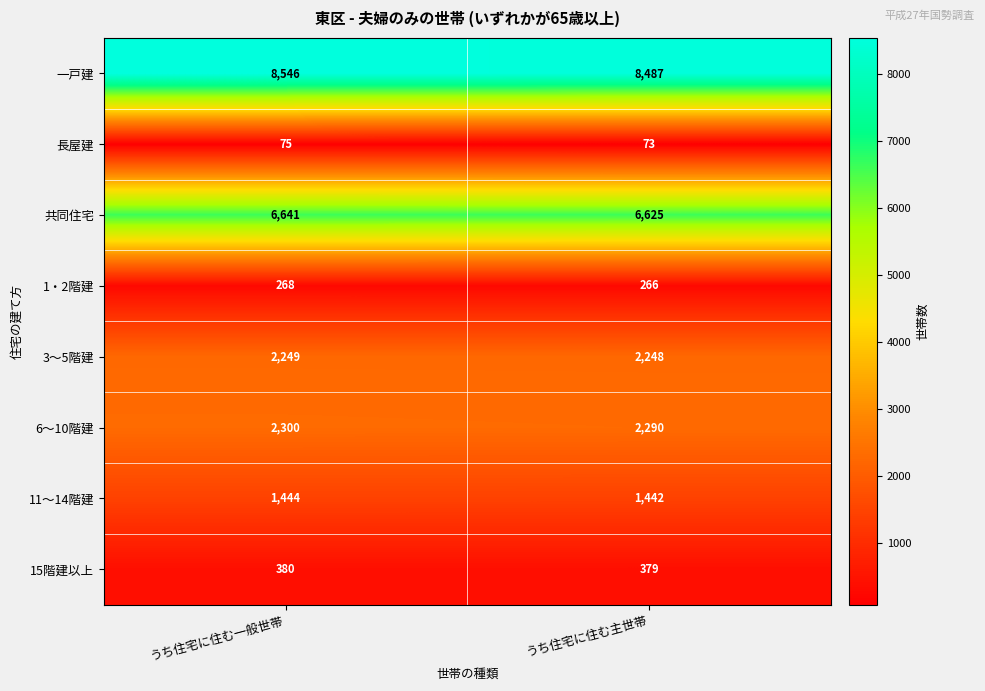

How many series are shown in this chart?

8